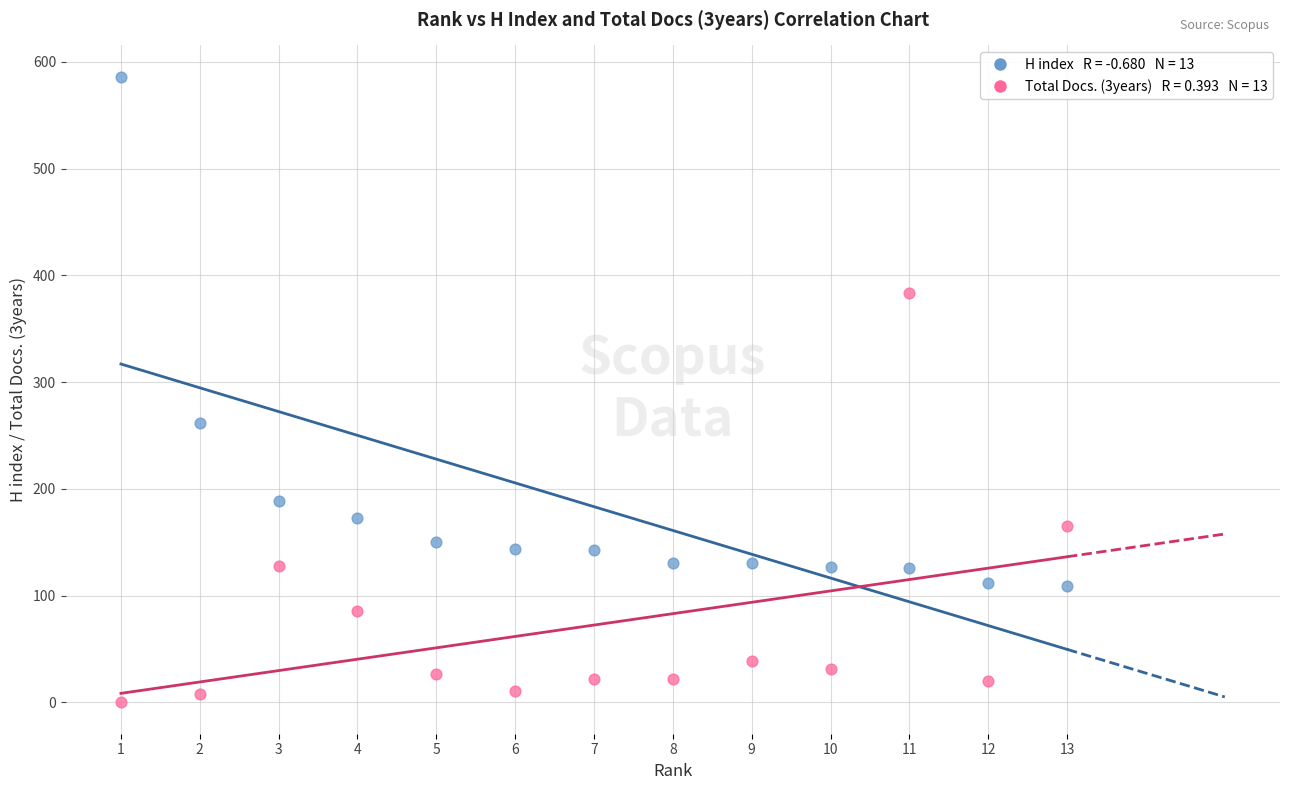

Across all data points, what is the range of Y values (max minus min)?

586